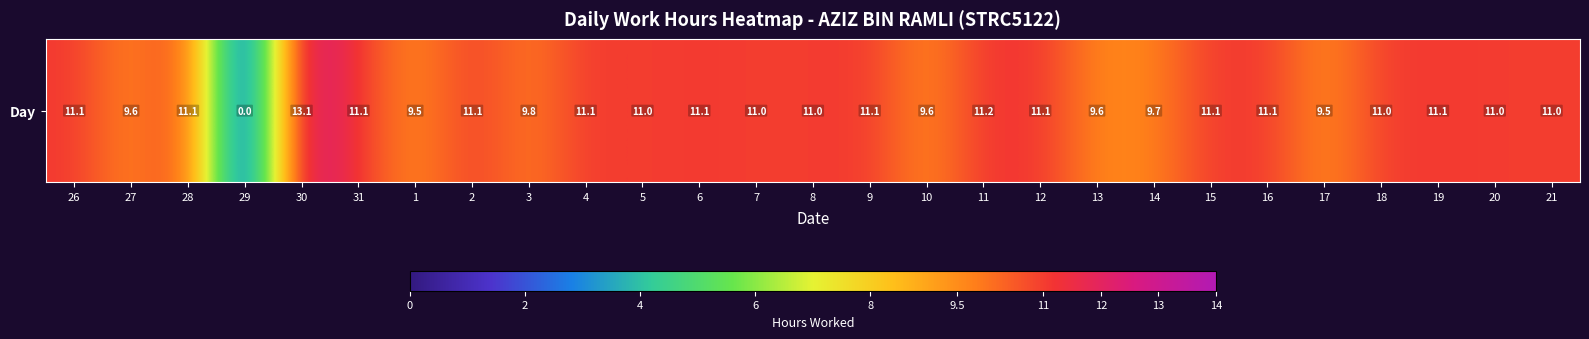

What is the difference between the values at 1 and 4?

1.6